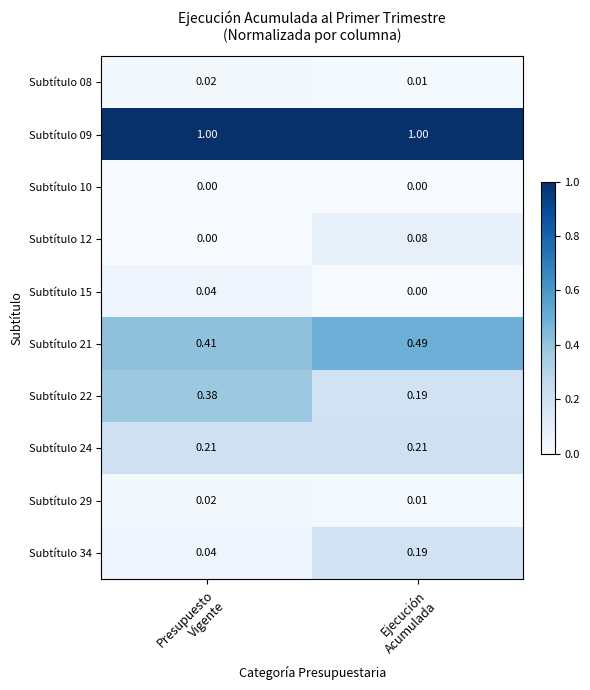

Count the number of categories in the chart.

2